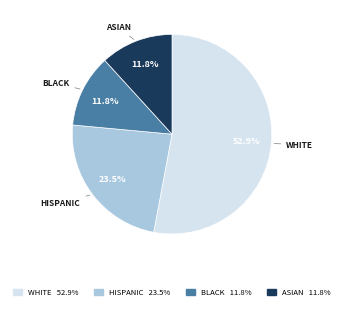

What is the largest slice in the pie chart?

WHITE 52.9%